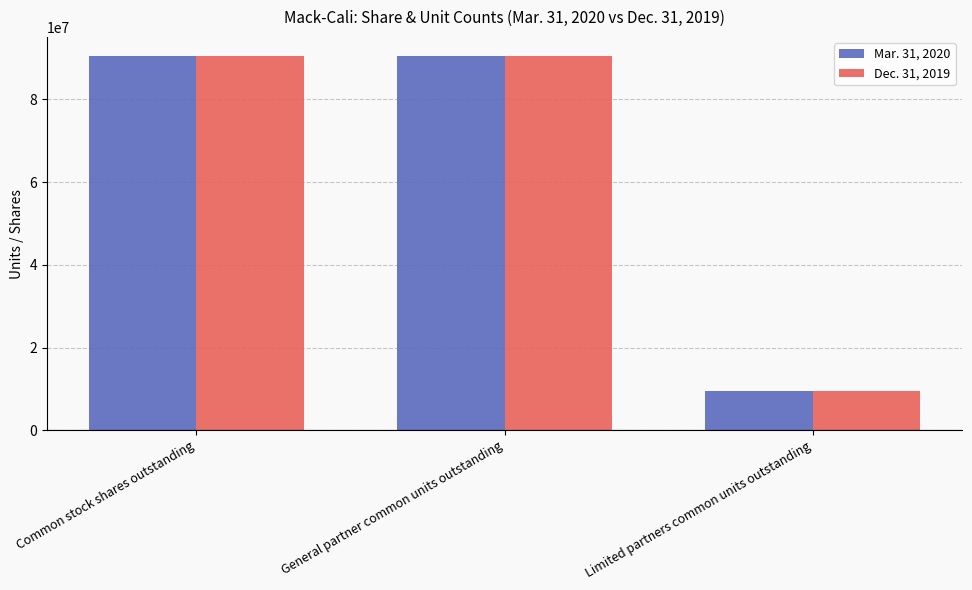

What is the label of the 1st bar from the right?

Limited partners common units outstanding